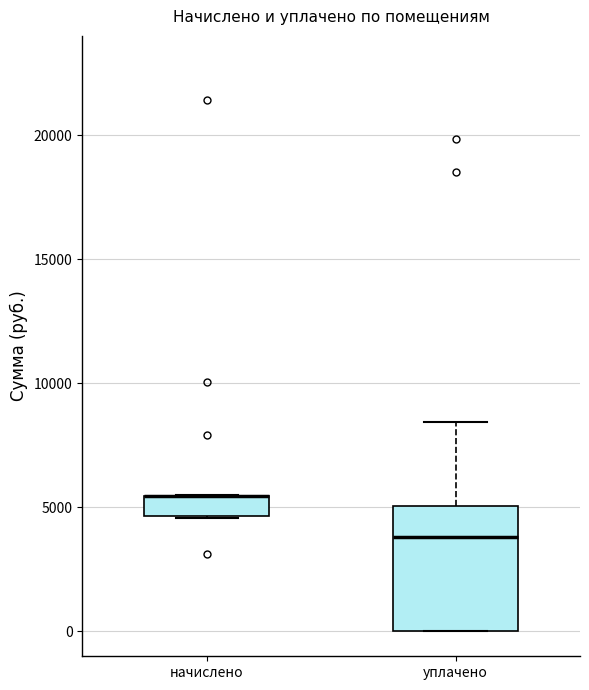

Reading left to right, transcribe this box plot: for each box, give where its median line is, the range the box spans, and where its two whiskers end, as read against the y-axis. The values are not printed on the chart, so give them approximately, as read against the axis.

начислено: median 5500 (drawn on the box's upper edge), box 4500 to 5500, whiskers 4500 to 5500
уплачено: median 4000, box 0 to 5000, whiskers 0 to 8500